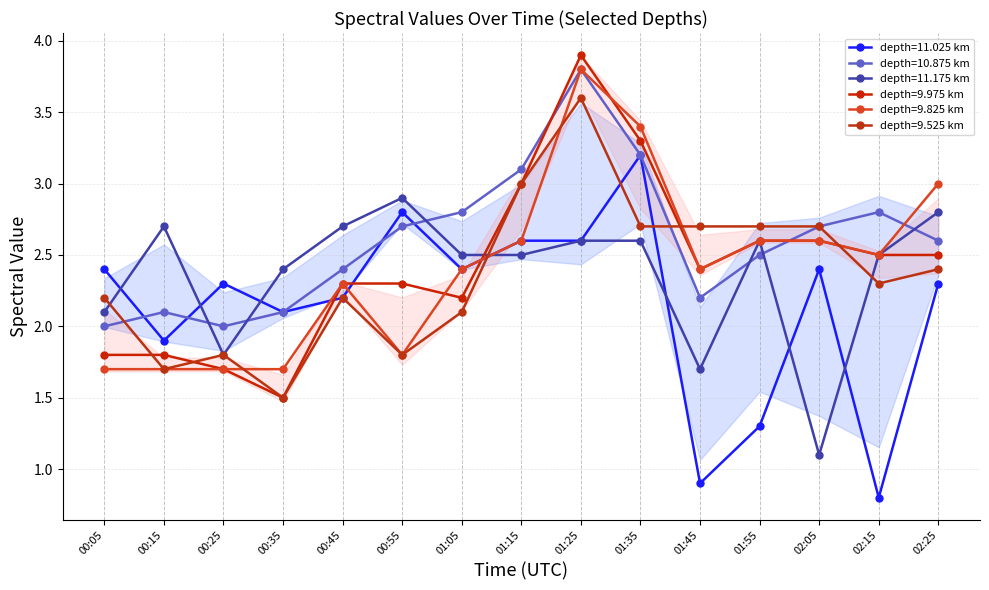

What is the maximum value shown in the chart?

3.9